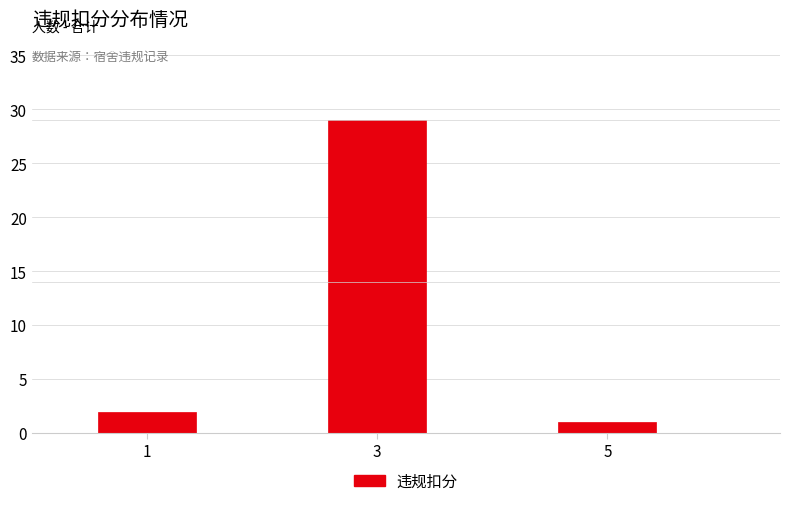

What is the height of the bar covering 0.5 to 1.5 on the x-axis? Neither the bar edges nor the heights are printed on the chart, so give them approximately, as read against the axes.

2